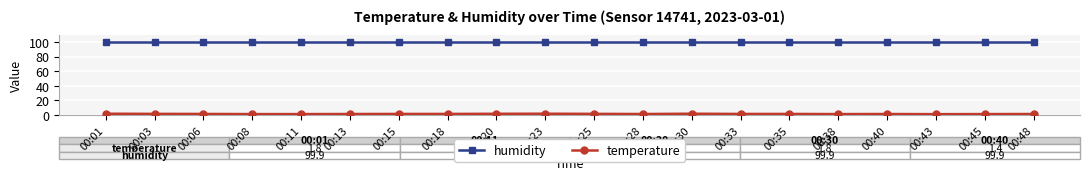

The value of humidity at 00:48 is 99.9. True or false?

True